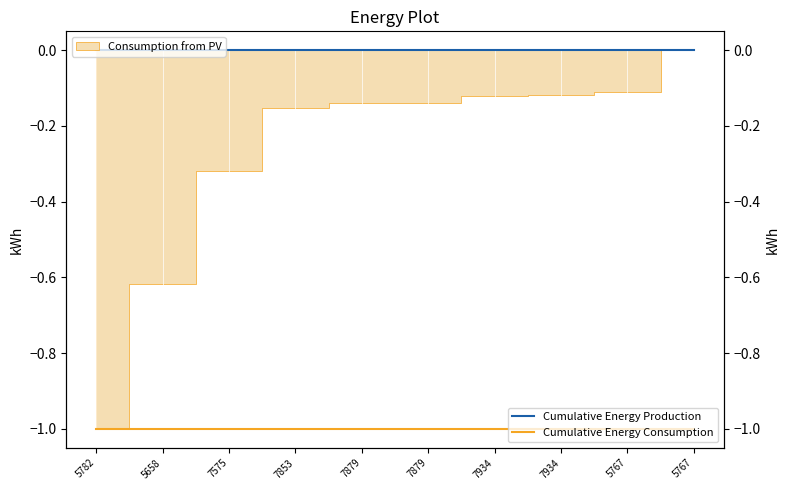

What is the label of the 1st point from the right?

5767